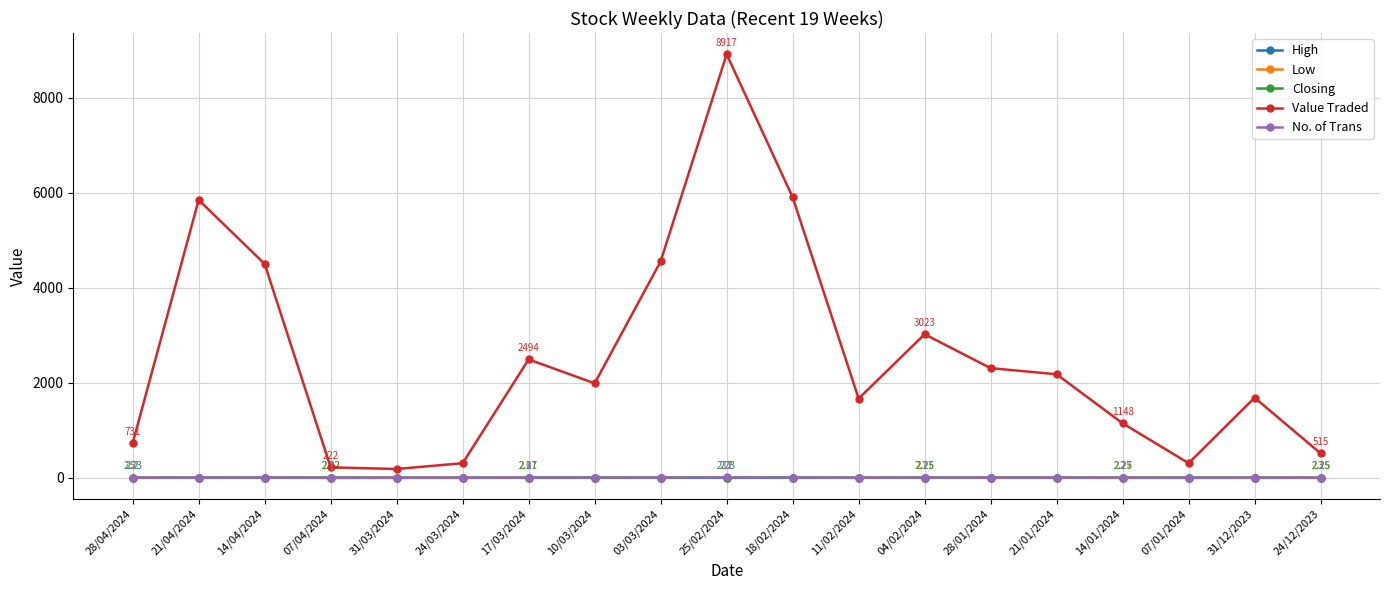

What is the label of the 5th point from the left?

31/03/2024